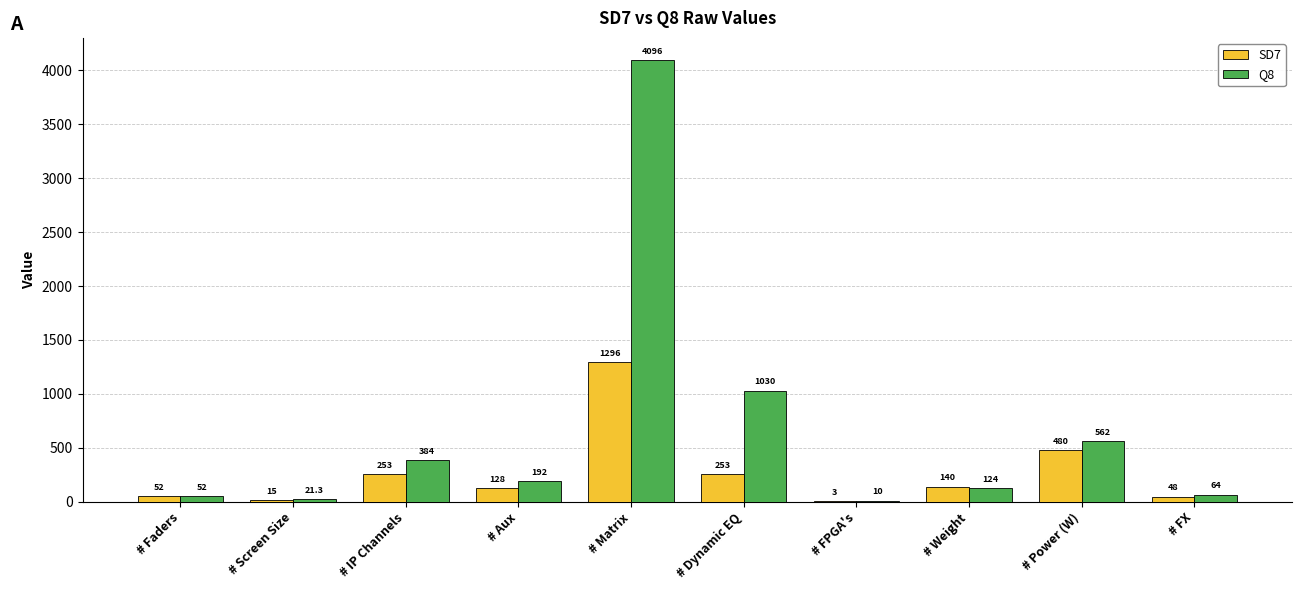

Reading left to right, transcribe all the data shown in this chart.

SD7: # Faders=52.0	# Screen Size=15.0	# IP Channels=253.0	# Aux=128.0	# Matrix=1296.0	# Dynamic EQ=253.0	# FPGA's=3.0	# Weight=140.0	# Power (W)=480.0	# FX=48.0
Q8: # Faders=52.0	# Screen Size=21.3	# IP Channels=384.0	# Aux=192.0	# Matrix=4096.0	# Dynamic EQ=1030.0	# FPGA's=10.0	# Weight=124.0	# Power (W)=562.0	# FX=64.0